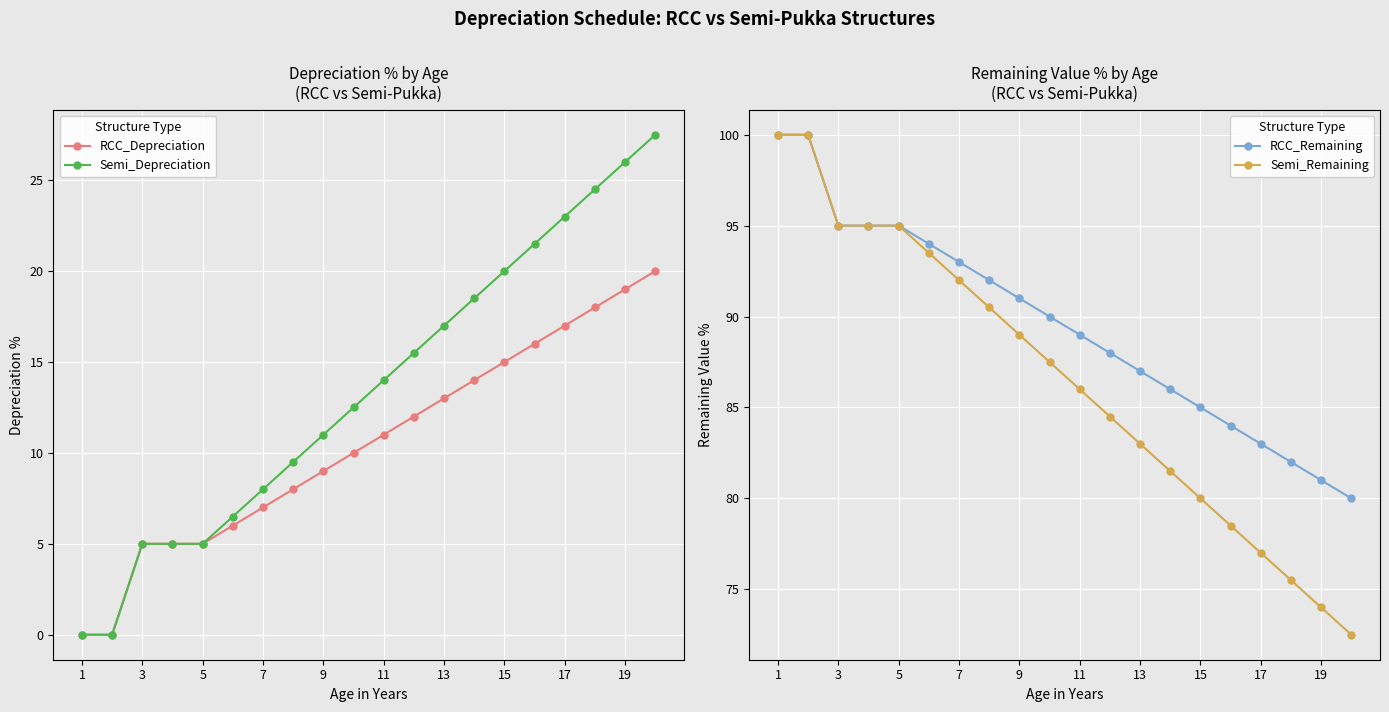

True or false: Semi_Depreciation has more than 1 points higher than both neighbors.

False